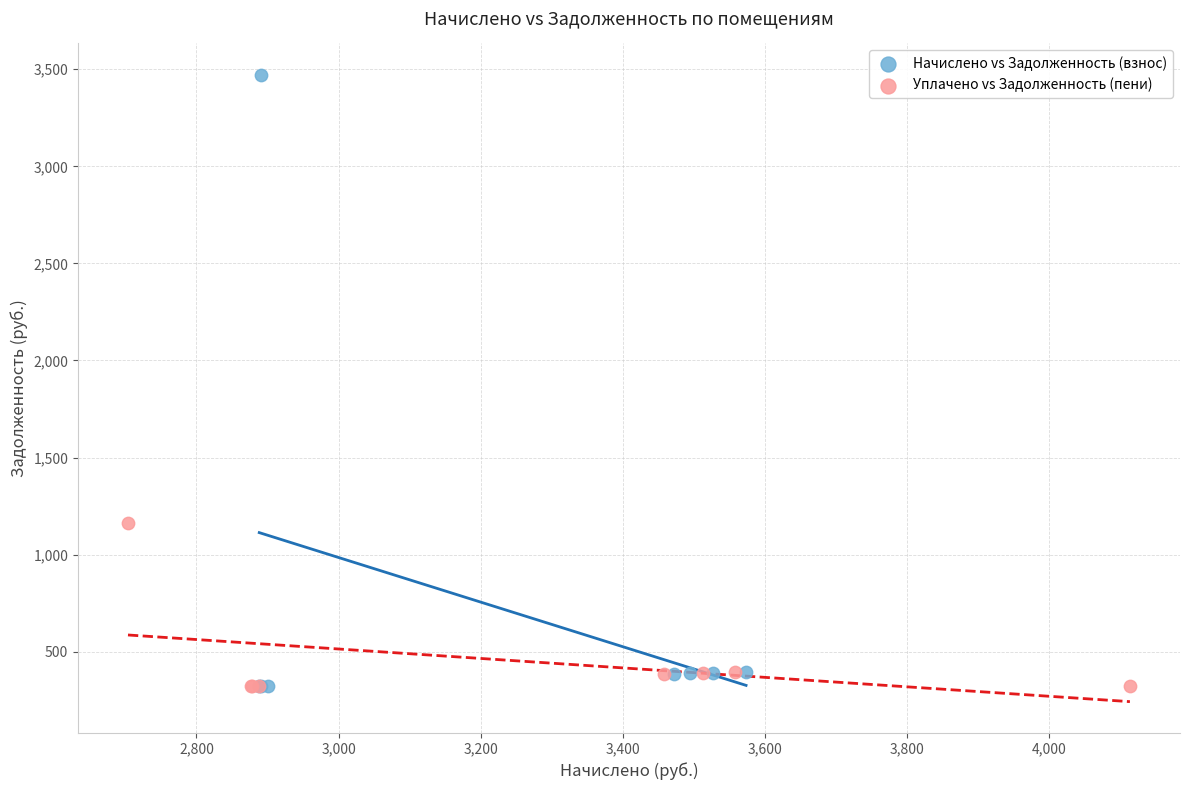

Which series reaches the maximum Y coordinate?

Начислено vs Задолженность (взнос)